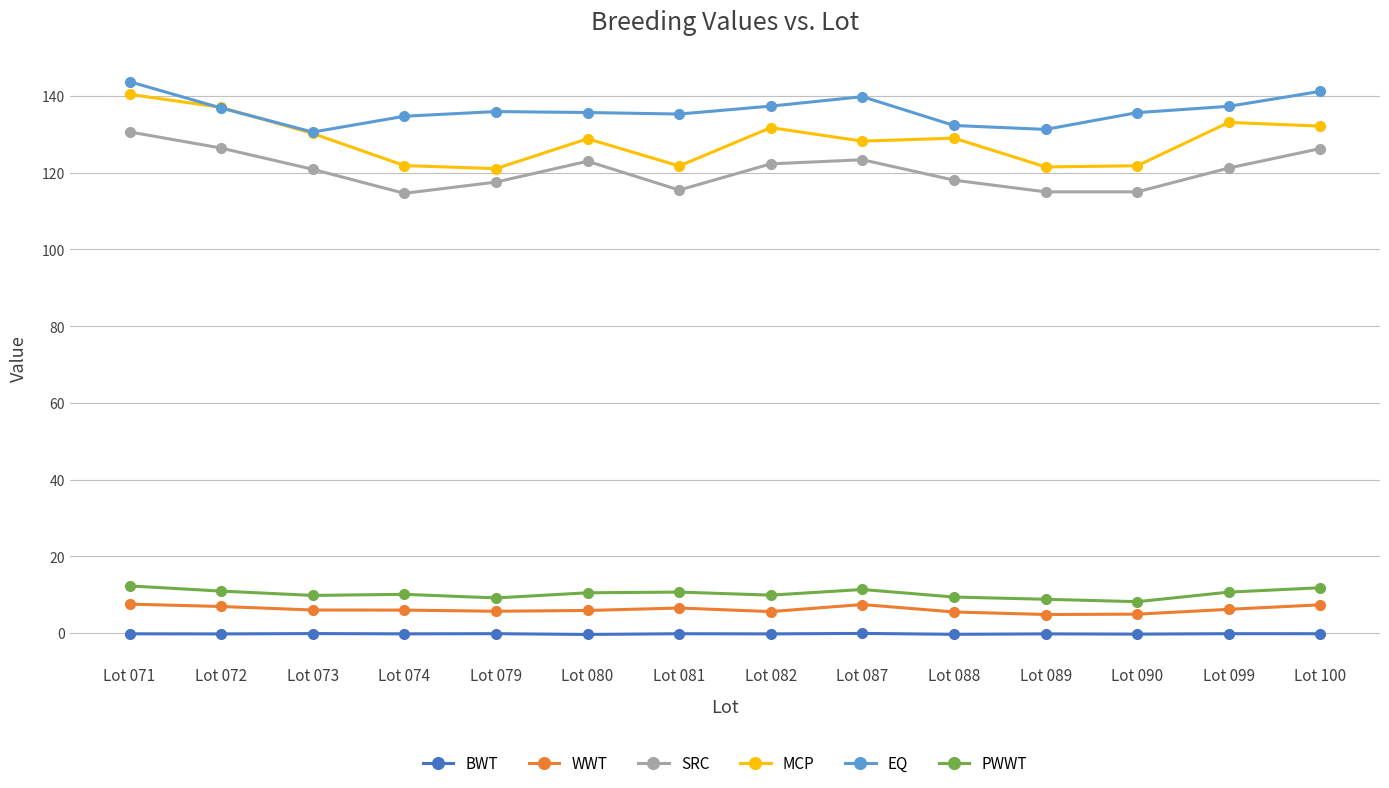

Which series has the largest range (max minus min)?

MCP